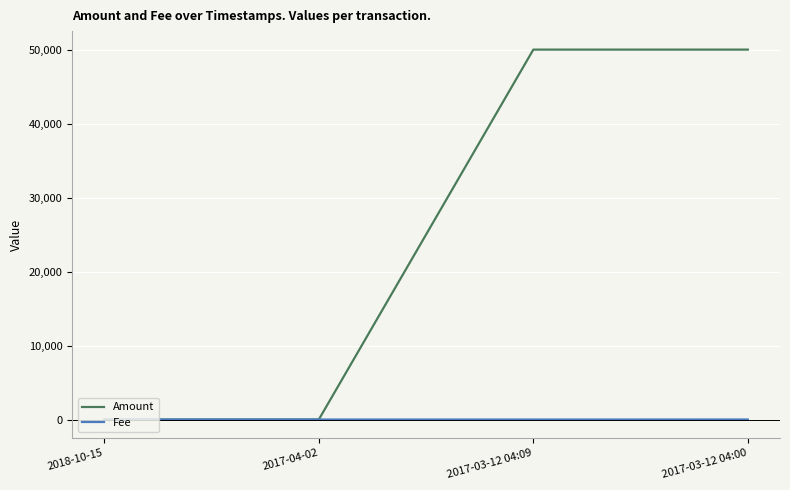

Rank the series by their average value, from highest to lowest.

Amount, Fee